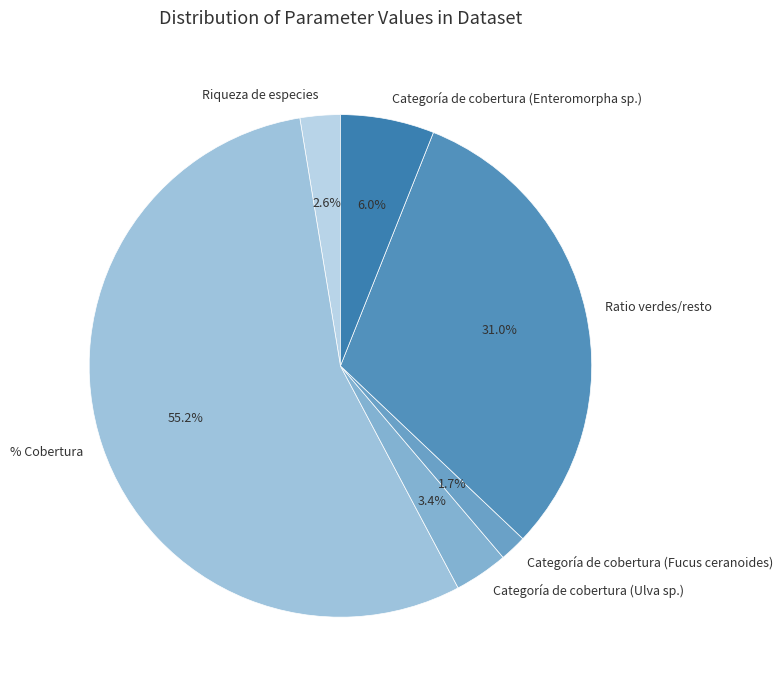

Rank the categories by value from highest to lowest.

% Cobertura, Ratio verdes/resto, Categoría de cobertura (Enteromorpha sp.), Categoría de cobertura (Ulva sp.), Riqueza de especies, Categoría de cobertura (Fucus ceranoides)